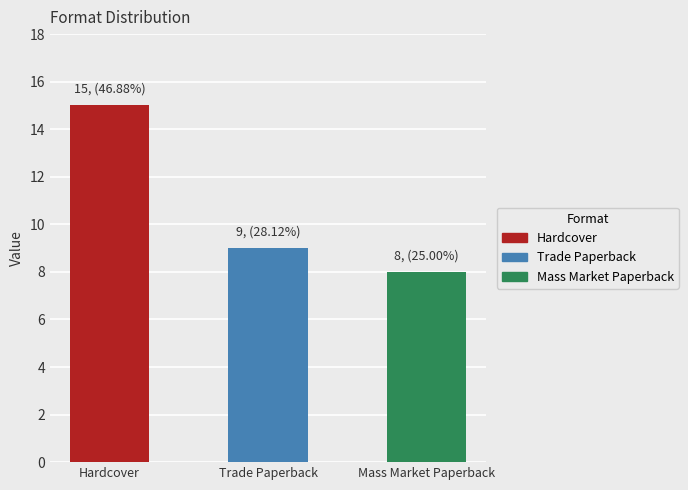

What is the maximum value shown in the chart?

15